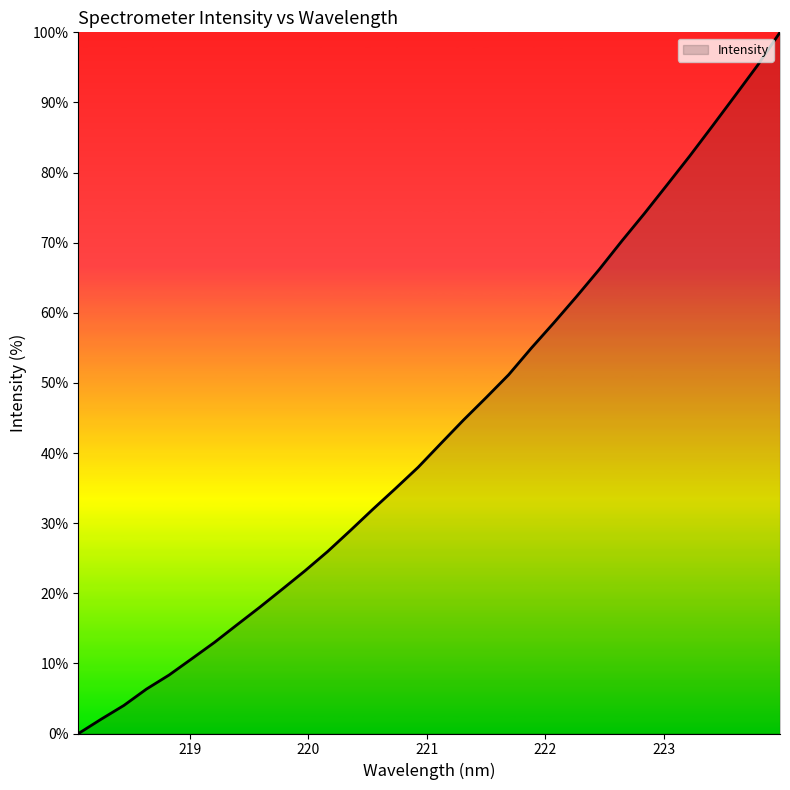

What is the maximum value shown in the chart?

100.0